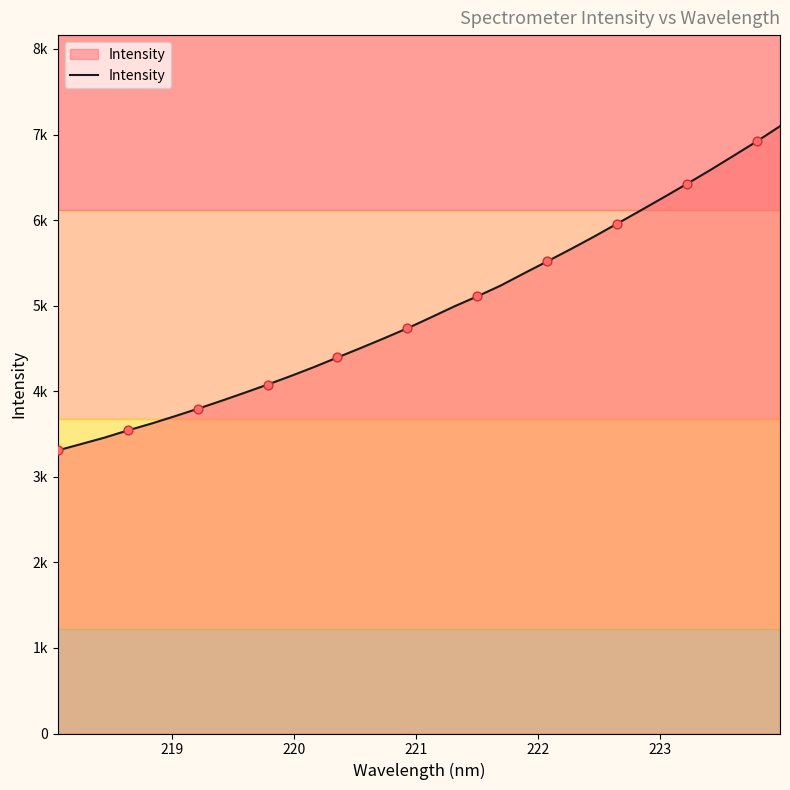

Is this an area chart (filled region under the line)?

Yes